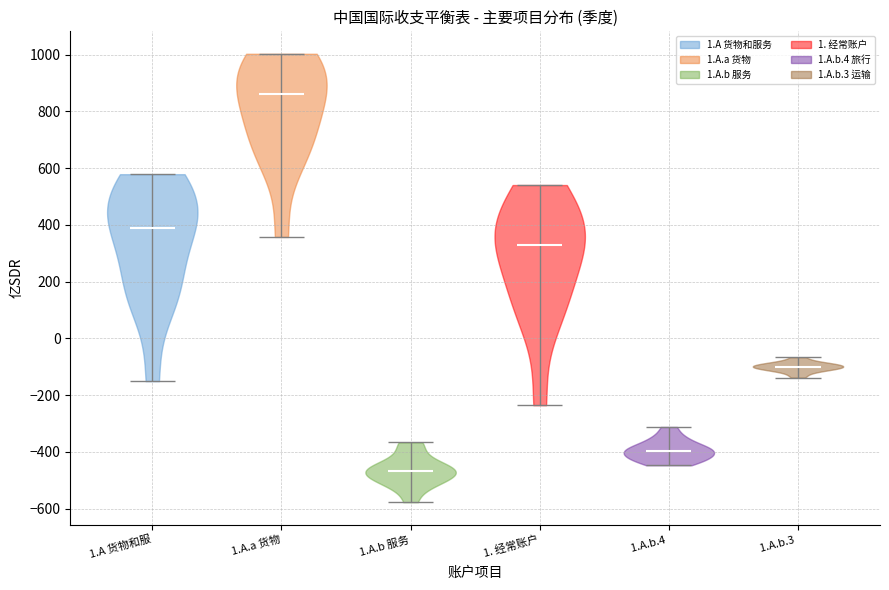

Where does the median line of the violin for 1. 经常账户 sit on the y-axis? The values are not printed on the chart, so give them approximately, as read against the axis.

320